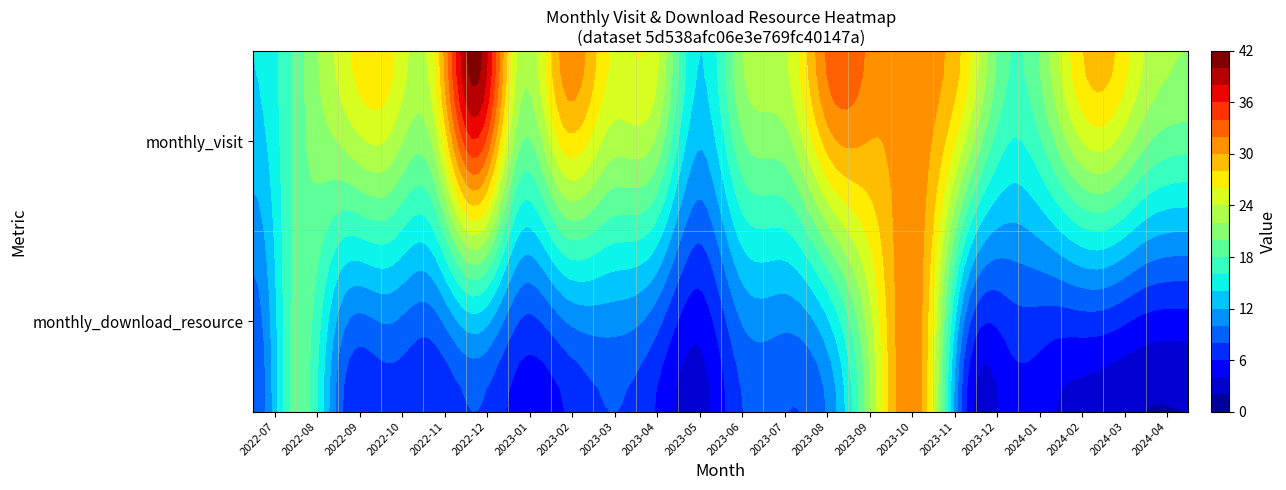

Count the 2023-11 values in the range 6 to 27.

2